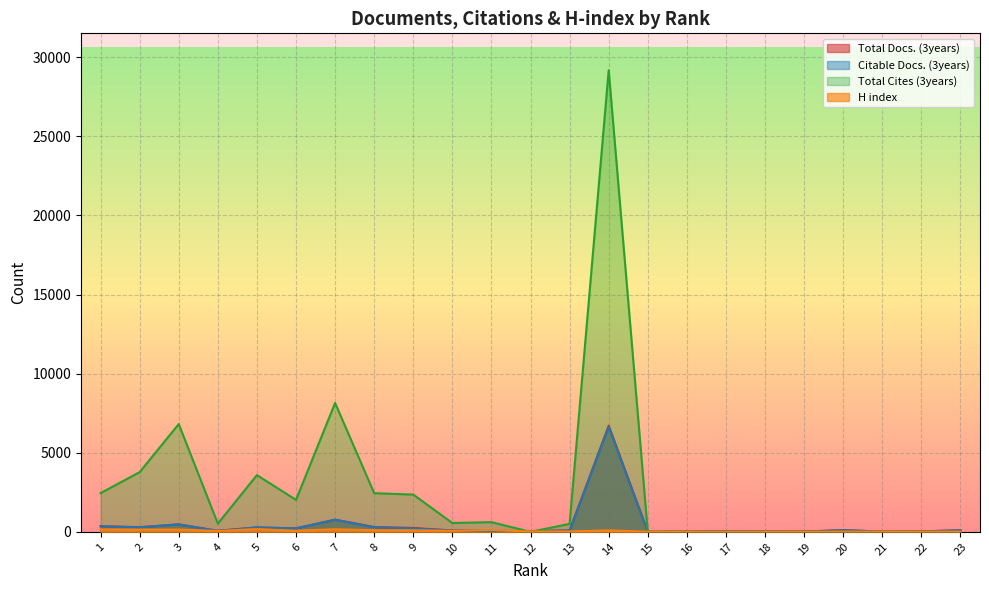

Reading right to left, list all the values displayed in this chart.

Total Docs. (3years): 23=100	22=27	21=17	20=105	19=18	18=33	17=51	16=16	15=4	14=6710	13=86	12=42	11=57	10=83	9=244	8=303	7=768	6=221	5=278	4=64	3=473	2=294	1=354
Citable Docs. (3years): 23=98	22=25	21=15	20=103	19=16	18=31	17=49	16=14	15=2	14=6628	13=86	12=42	11=54	10=78	9=210	8=289	7=763	6=216	5=275	4=59	3=465	2=281	1=352
Total Cites (3years): 23=0	22=0	21=0	20=0	19=0	18=0	17=0	16=0	15=0	14=29175	13=502	12=0	11=611	10=557	9=2353	8=2442	7=8144	6=2018	5=3585	4=518	3=6812	2=3773	1=2446
H index: 23=7	22=8	21=6	20=8	19=4	18=6	17=9	16=2	15=3	14=92	13=23	12=20	11=107	10=60	9=96	8=102	7=161	6=68	5=176	4=53	3=144	2=141	1=150